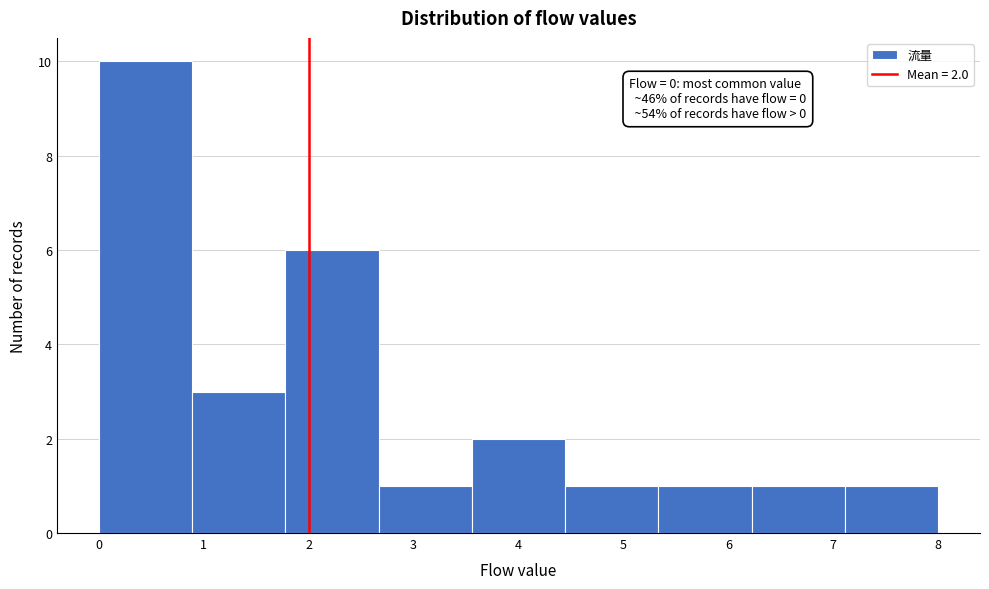

Which range on the x-axis has the tallest bar?

0.0 to 0.9